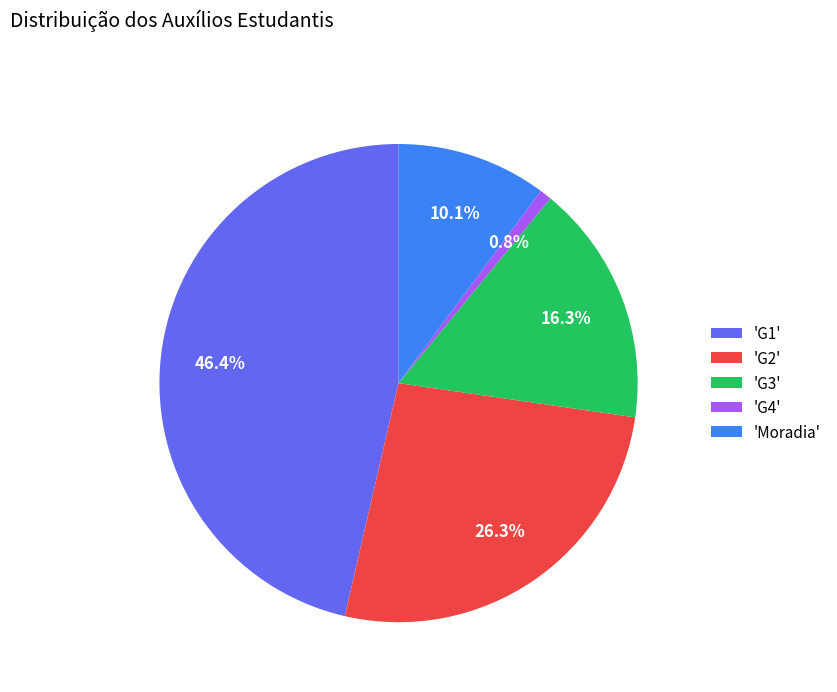

Does 'G4' account for over 50% of the chart?

No